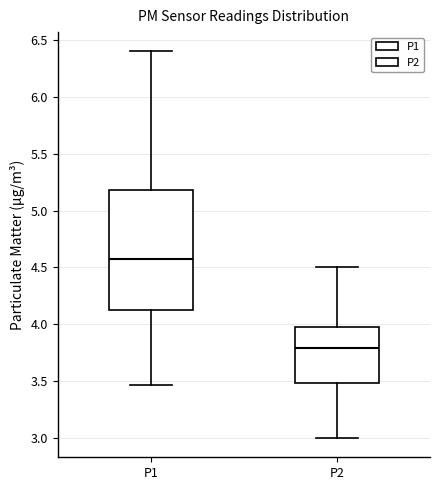

Reading left to right, read every box against the y-axis: the position of its median line, the range the box covers, and the ends of its whiskers. The values are not printed on the chart, so give them approximately, as read against the axis.

P1: median 4.60, box 4.10 to 5.20, whiskers 3.45 to 6.40
P2: median 3.80, box 3.50 to 4.00, whiskers 3.00 to 4.50